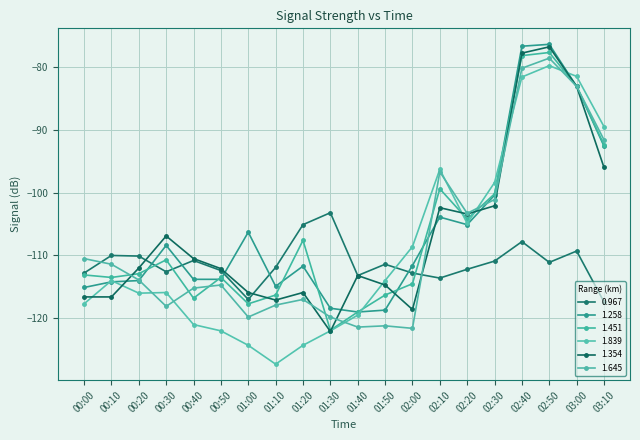

What is the label of the 16th point from the right?

00:40